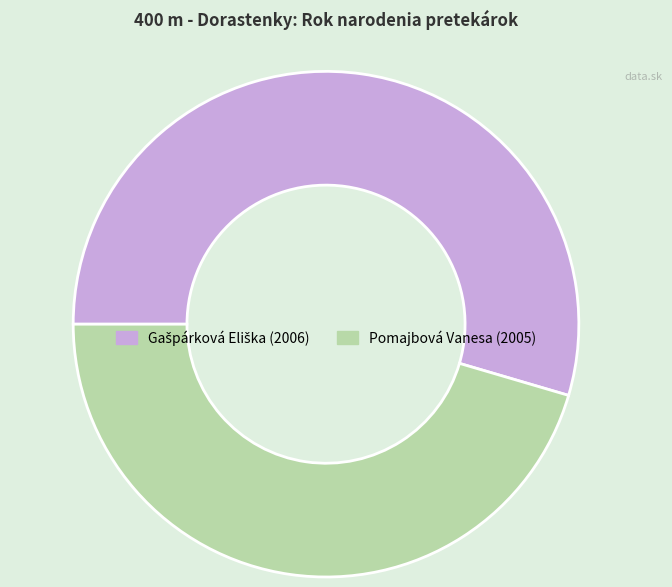

True or false: Pomajbová Vanesa accounts for 31% of the total.

False